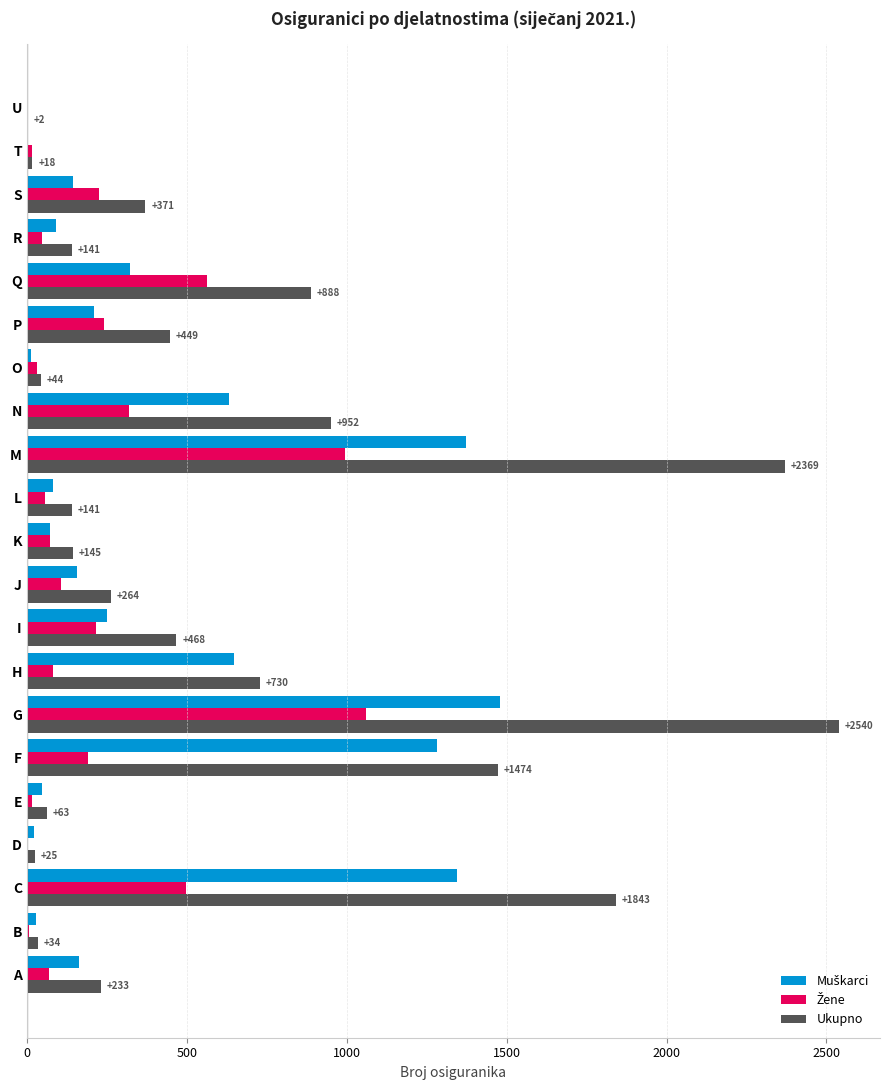

Which series changed the most between C and S?

Ukupno